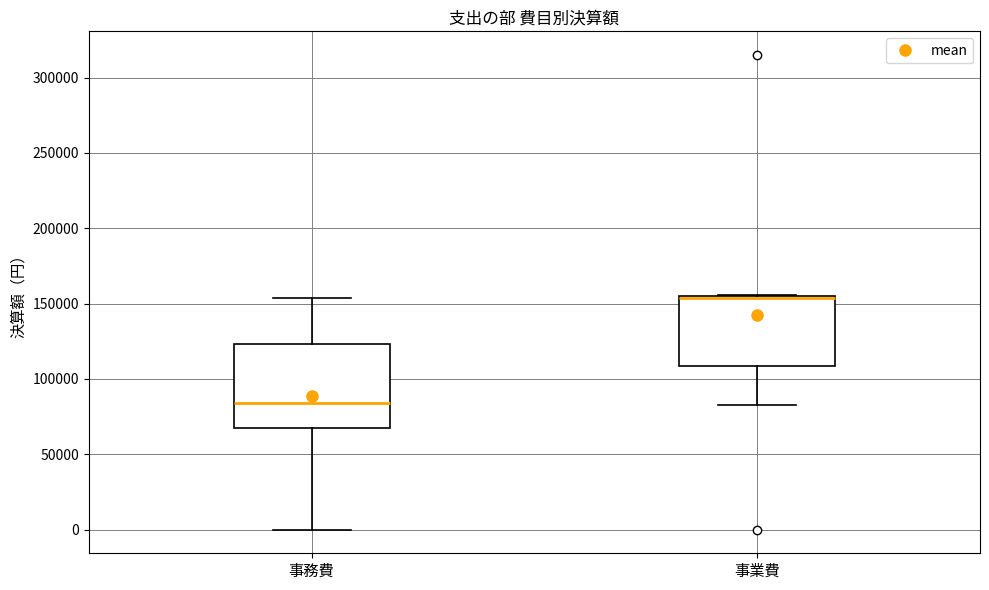

Where is the lower edge of the box for 事務費 on the y-axis? The values are not printed on the chart, so give them approximately, as read against the axis.

70000